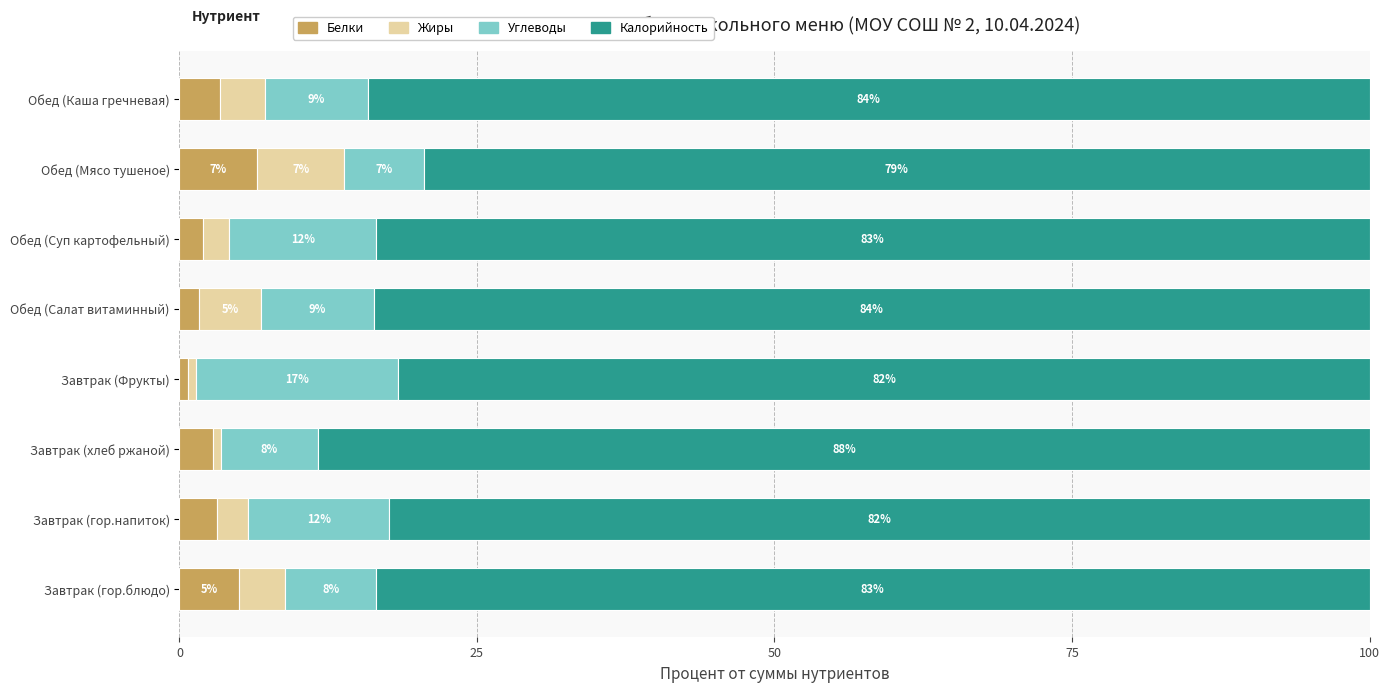

What are all the series names shown in the legend?

Белки, Жиры, Углеводы, Калорийность